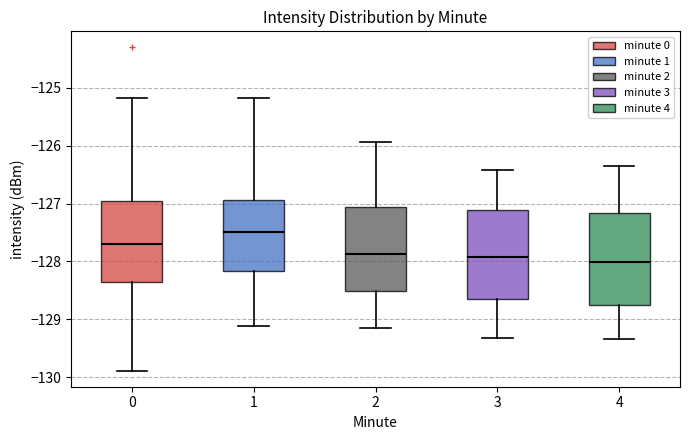

Where is the upper edge of the box at x = 0 on the y-axis? The values are not printed on the chart, so give them approximately, as read against the axis.

-127.0